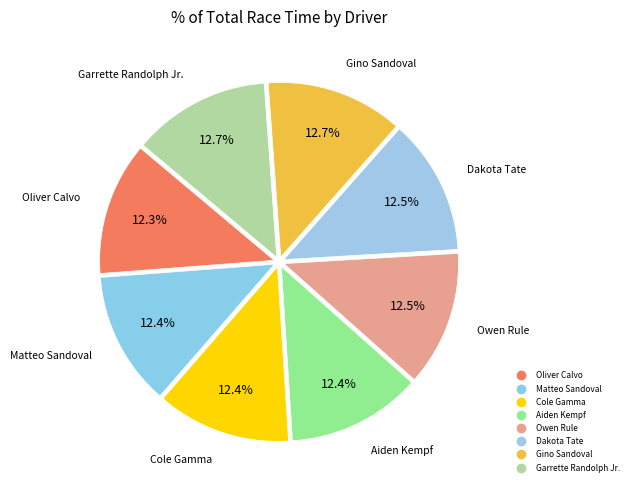

Rank the categories by value from highest to lowest.

Garrette Randolph Jr., Gino Sandoval, Dakota Tate, Owen Rule, Aiden Kempf, Cole Gamma, Matteo Sandoval, Oliver Calvo